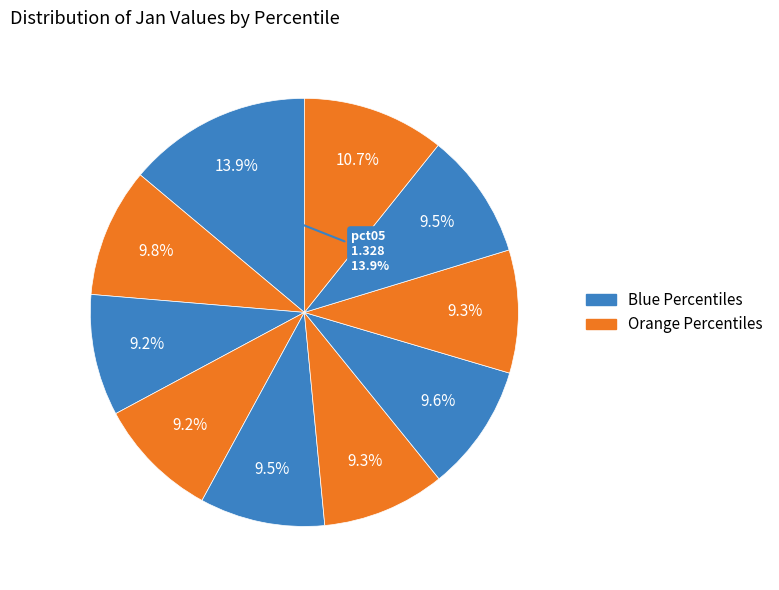

Is there any slice that represents more than half of the pie?

No